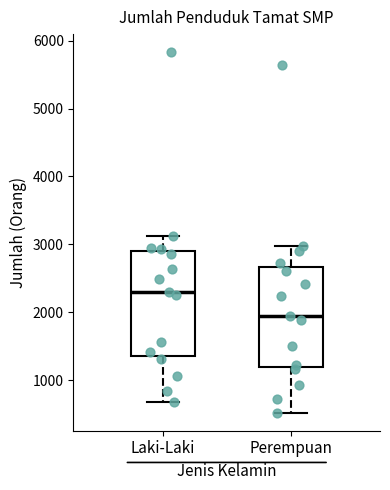

Where does the median line of the box for Perempuan sit on the y-axis? The values are not printed on the chart, so give them approximately, as read against the axis.

1900